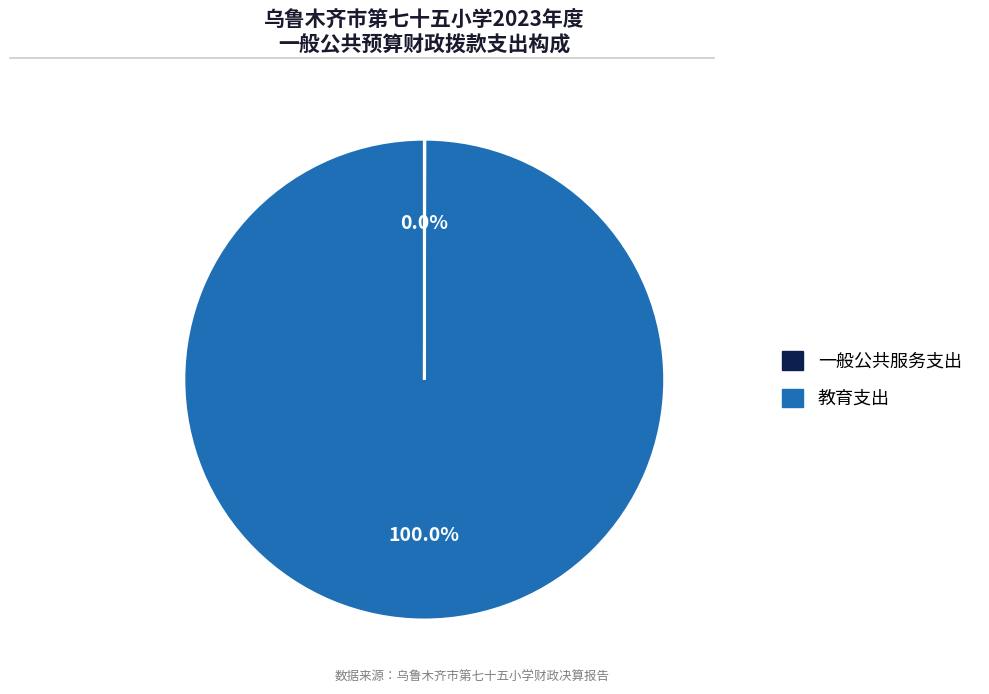

Which category has the biggest portion of the pie?

教育支出